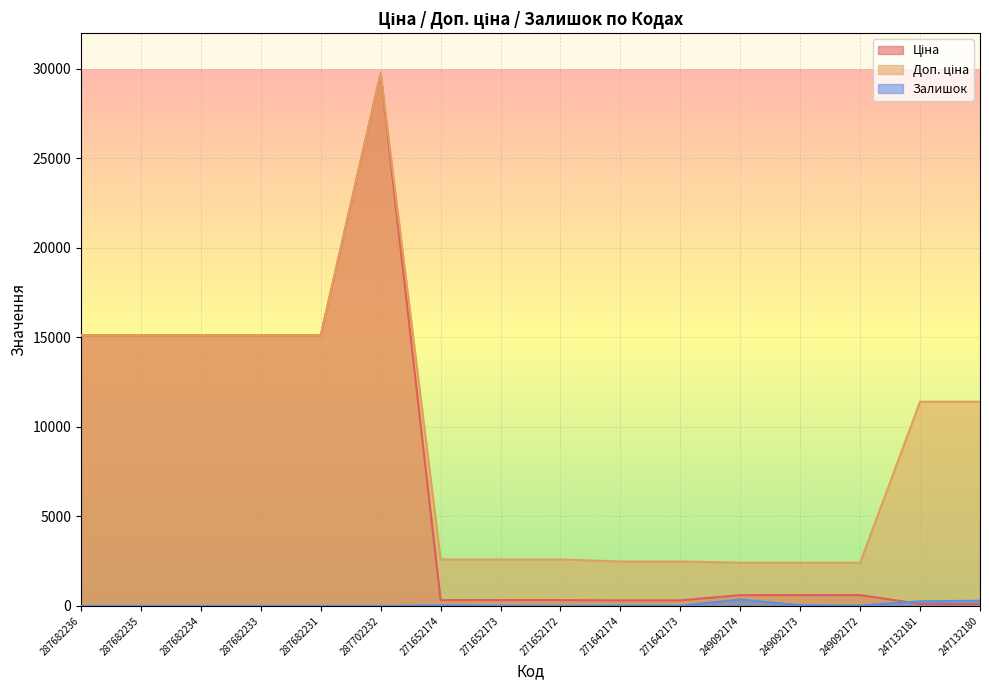

Is the value of Ціна at 271652174 greater than the value of Доп. ціна at 287682233?

No